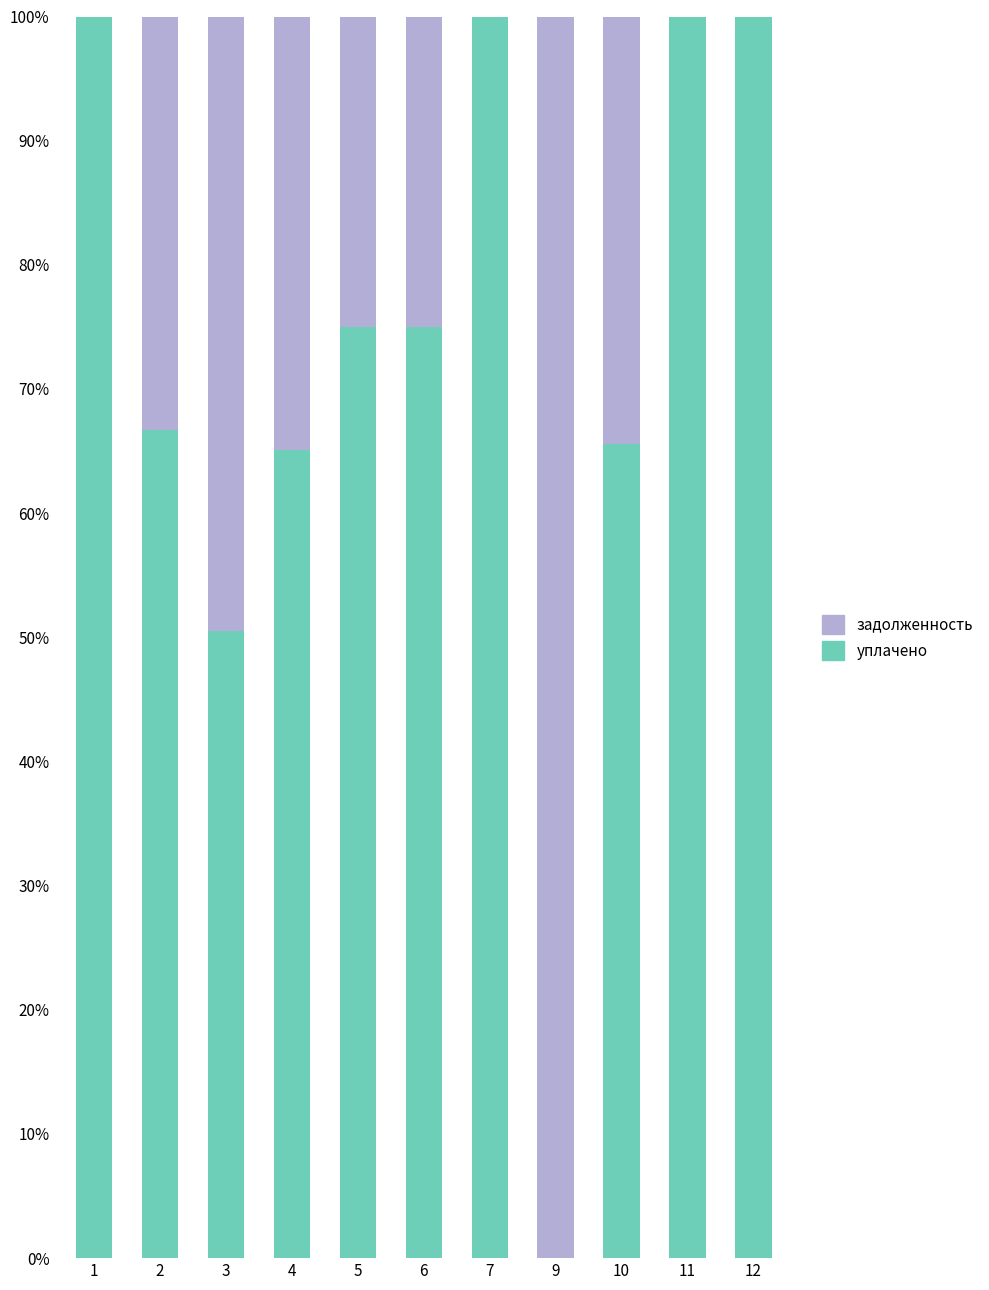

What is the total value across all series at 6?

100.0